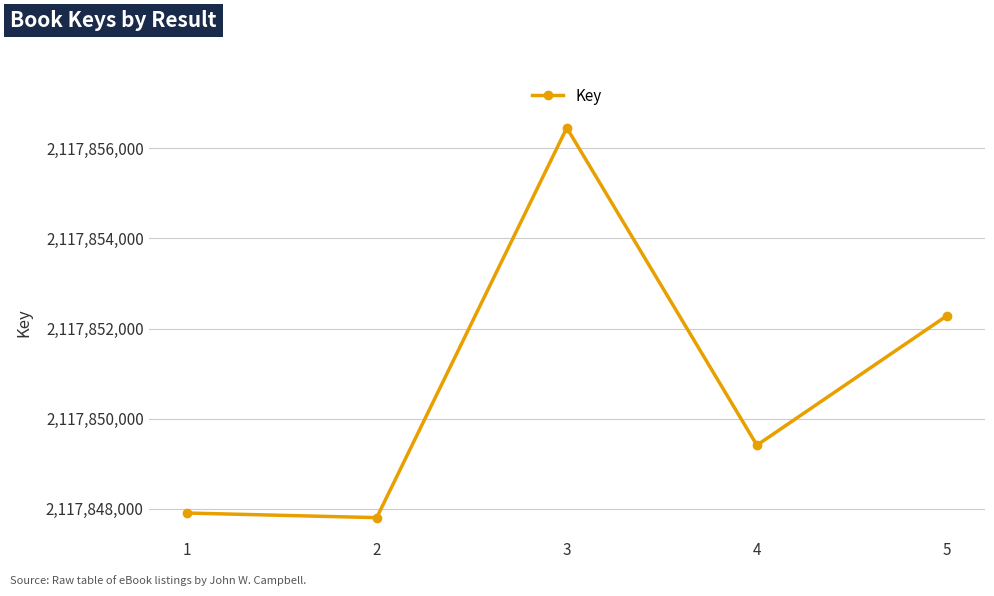

How many points are lower than both their immediate neighbors (excluding endpoints)?

2